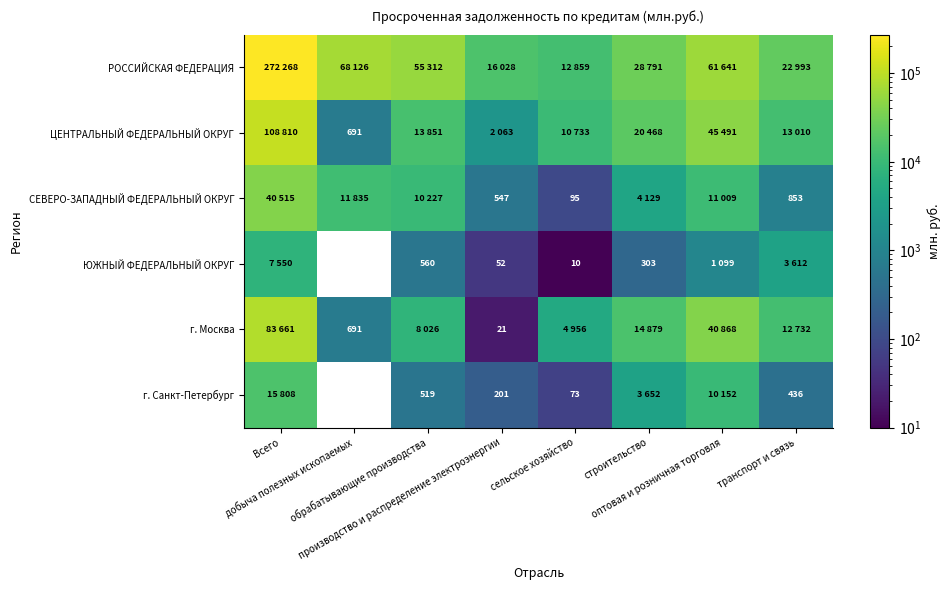

The value of ЮЖНЫЙ ФЕДЕРАЛЬНЫЙ ОКРУГ at сельское хозяйство is 10. True or false?

True